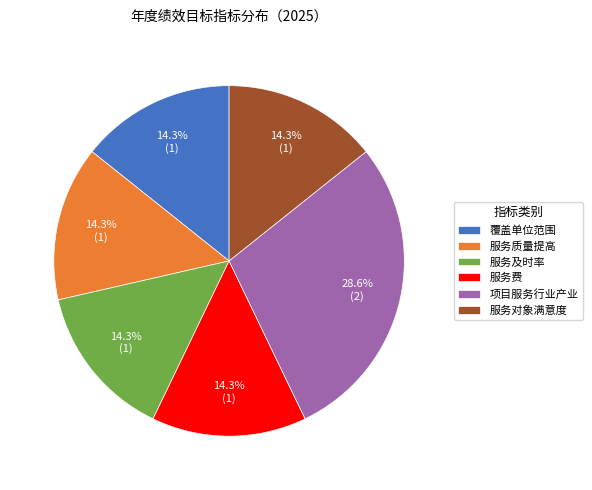

To the nearest percent, what is the difference between the largest and smallest slice percentages?

14%